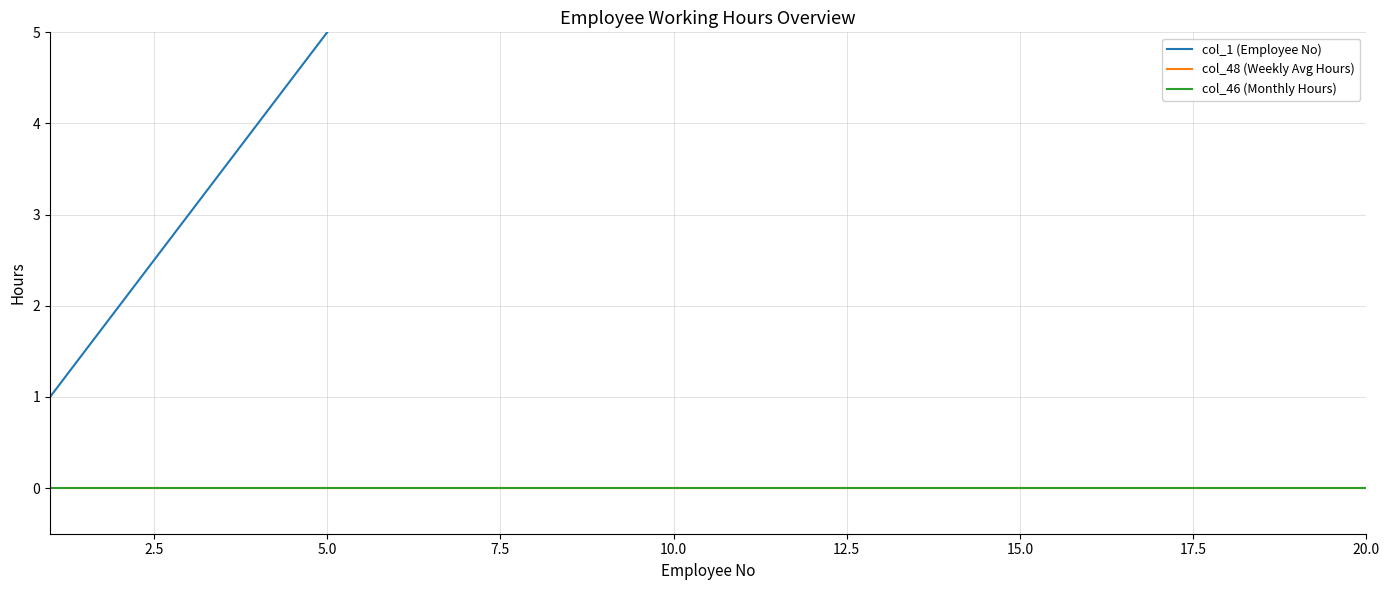

How many lines are shown in the chart?

3